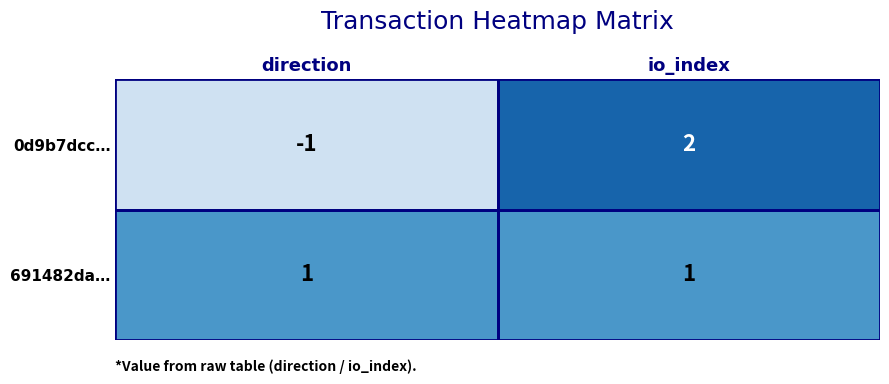

Which category has the highest value across all series?

io_index